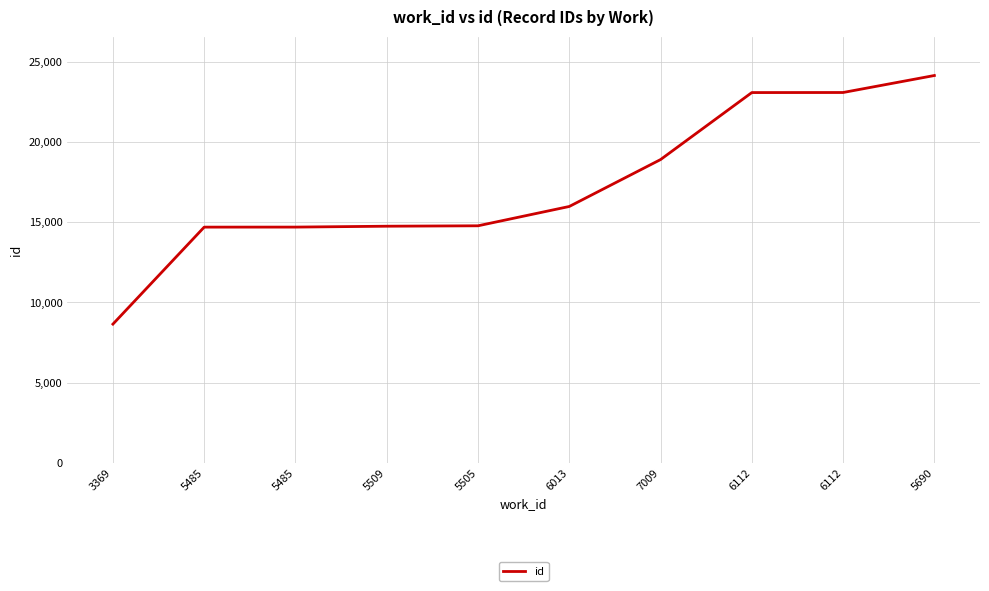

How many lines are shown in the chart?

1